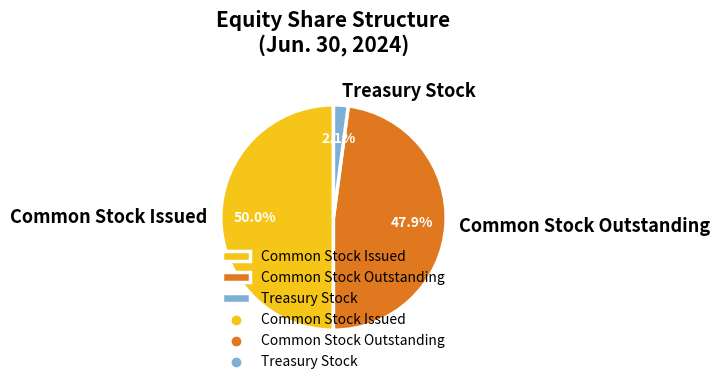

To the nearest percent, what is the average slice percentage?

33%